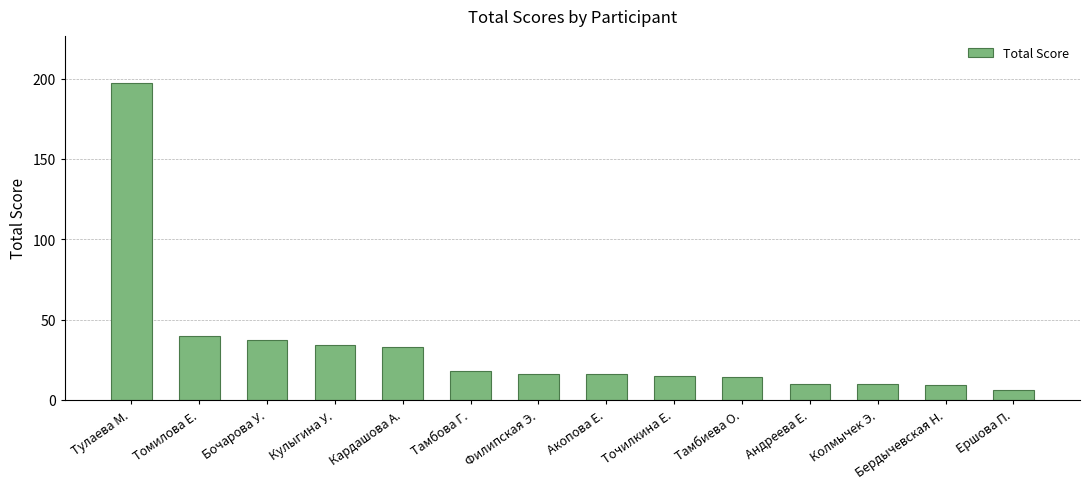

True or false: the data shows 16 at Акопова Е..

True